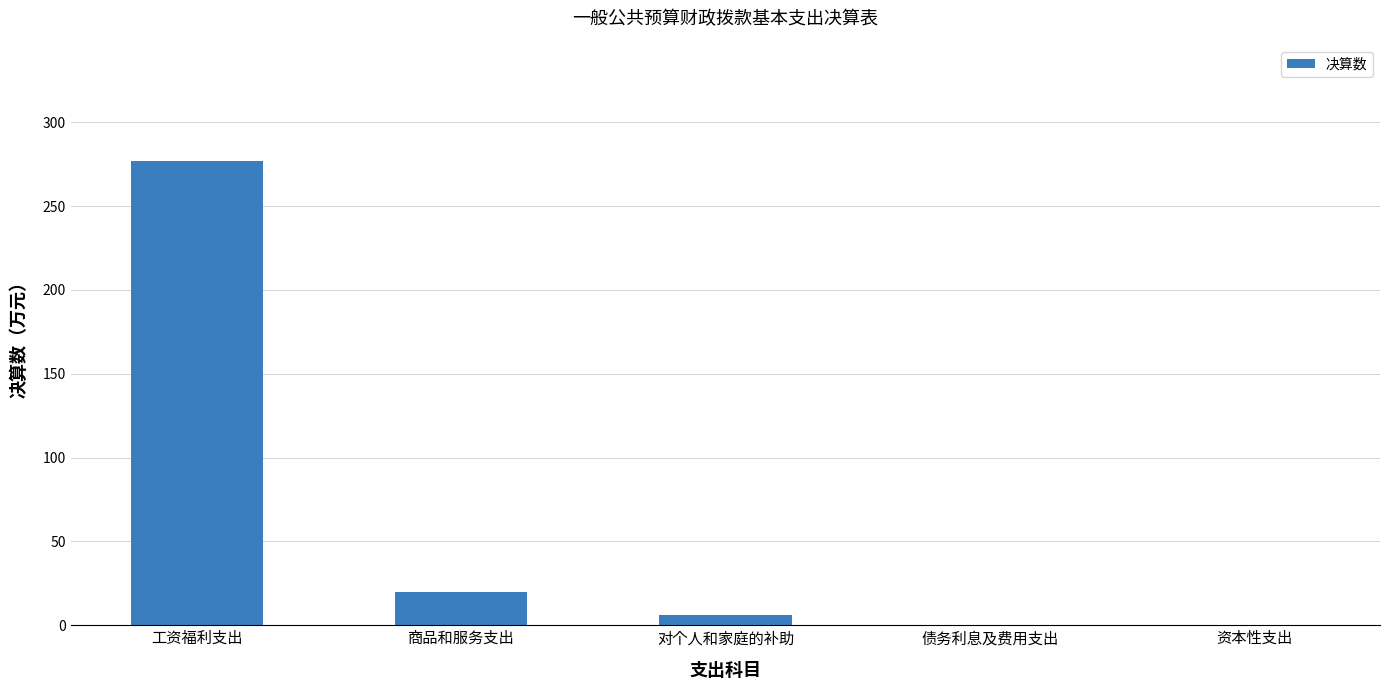

What is the change in value from 对个人和家庭的补助 to 资本性支出?

-6.2